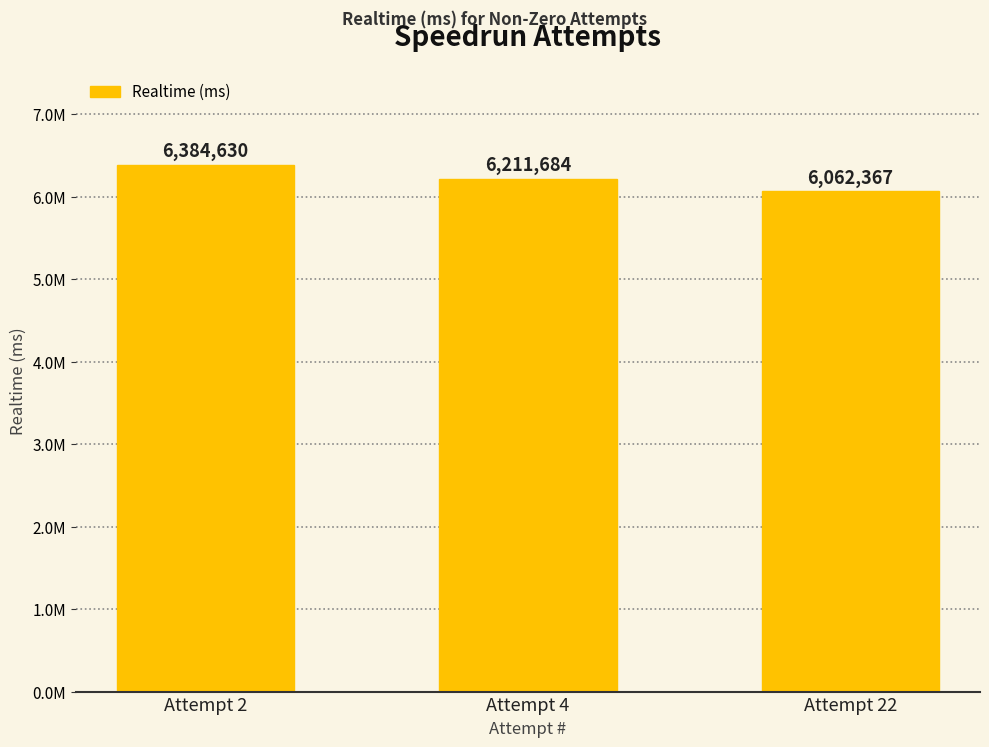

The value at Attempt 22 is 6062367. True or false?

True